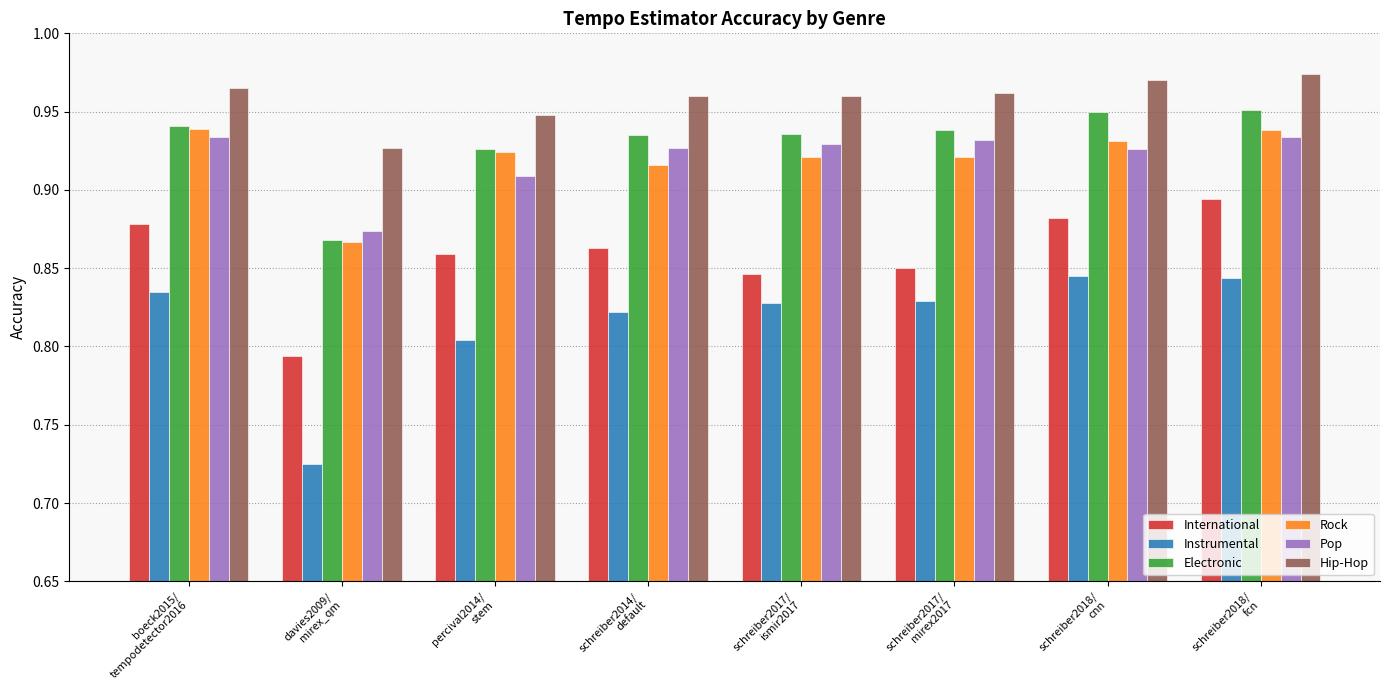

Count the number of data series in this chart.

6